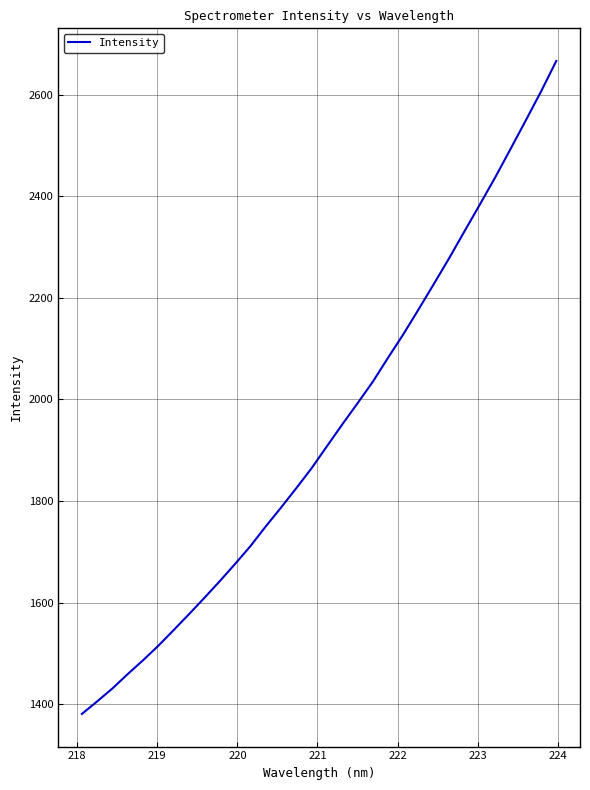

What is the maximum value shown in the chart?

2666.5